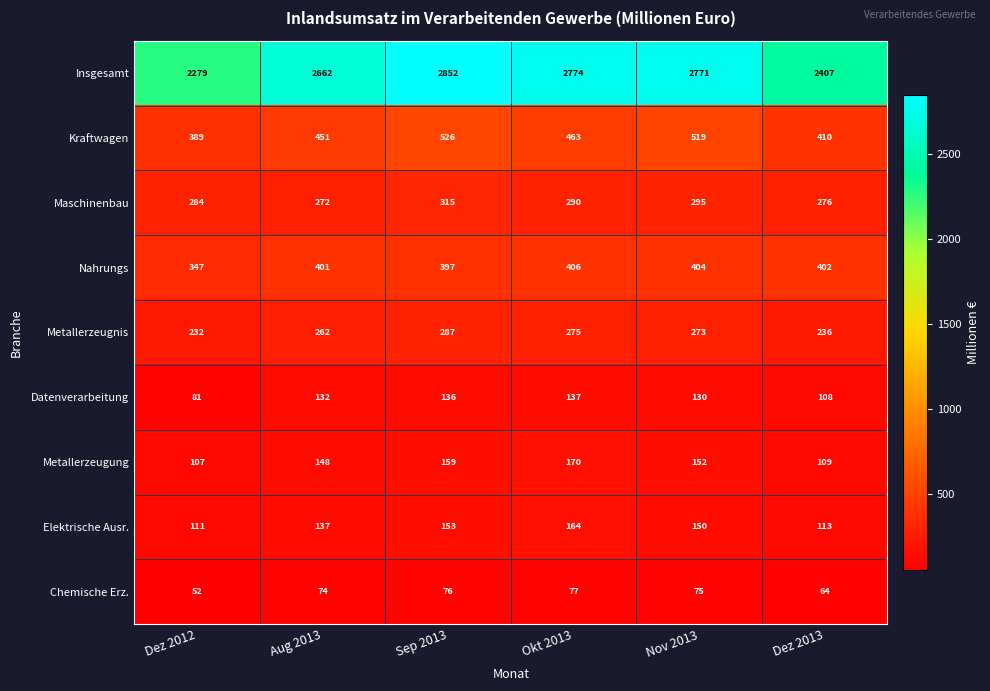

At which category is the sum across all series the highest?

Sep 2013